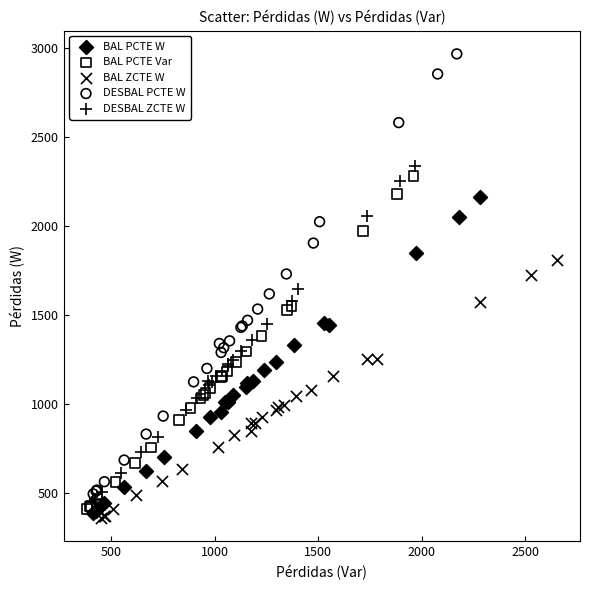

Which series has the largest Y range (max minus min)?

DESBAL PCTE W